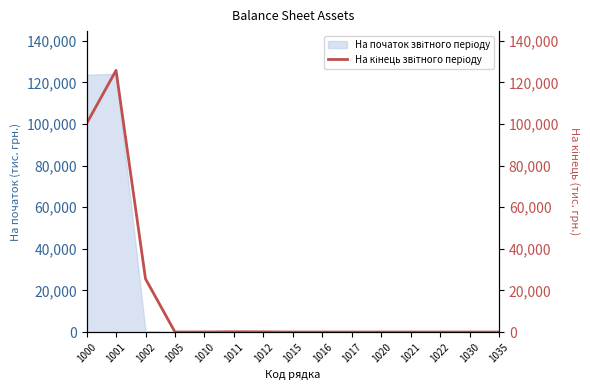

What is the ratio of the value at 1002 to the value at 1012?

243.8